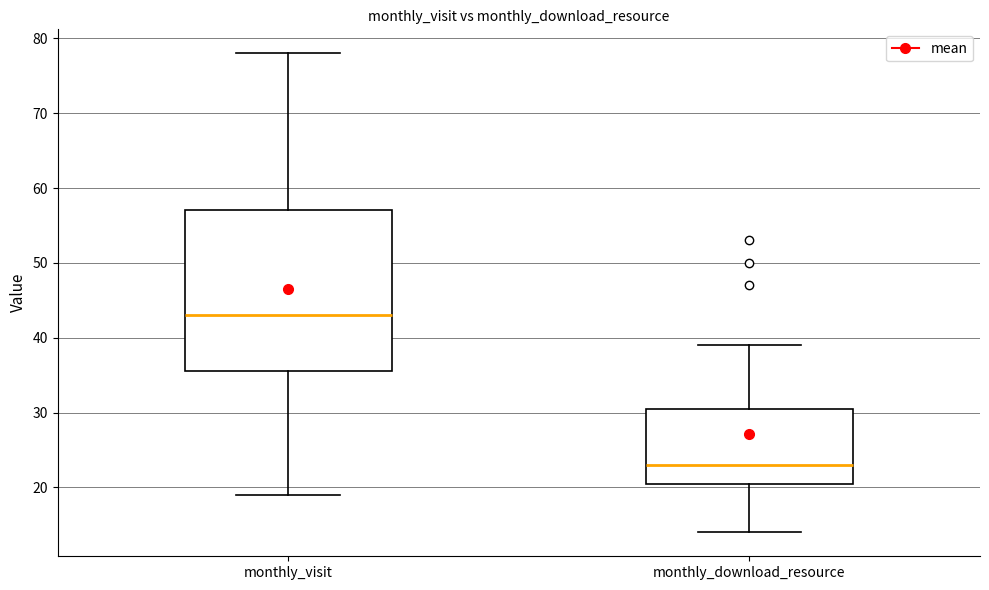

Where does the lower whisker of the box for monthly_download_resource end on the y-axis? The values are not printed on the chart, so give them approximately, as read against the axis.

14